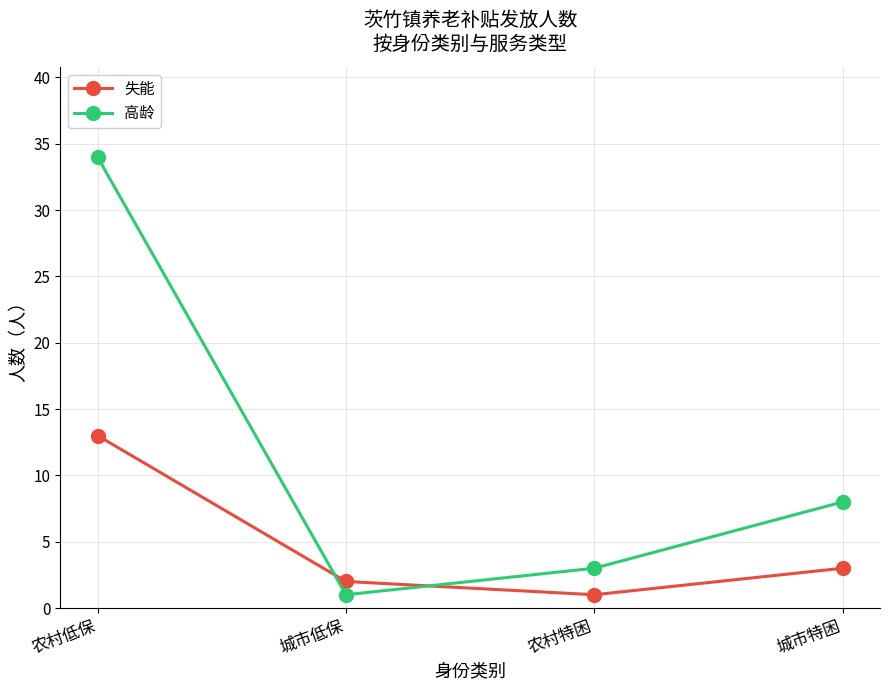

List the series in order of their overall mean, lowest first.

失能, 高龄